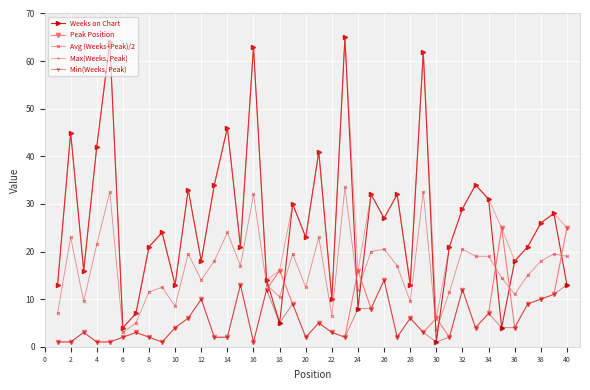

Which series has the widest spread of values?

Weeks on Chart